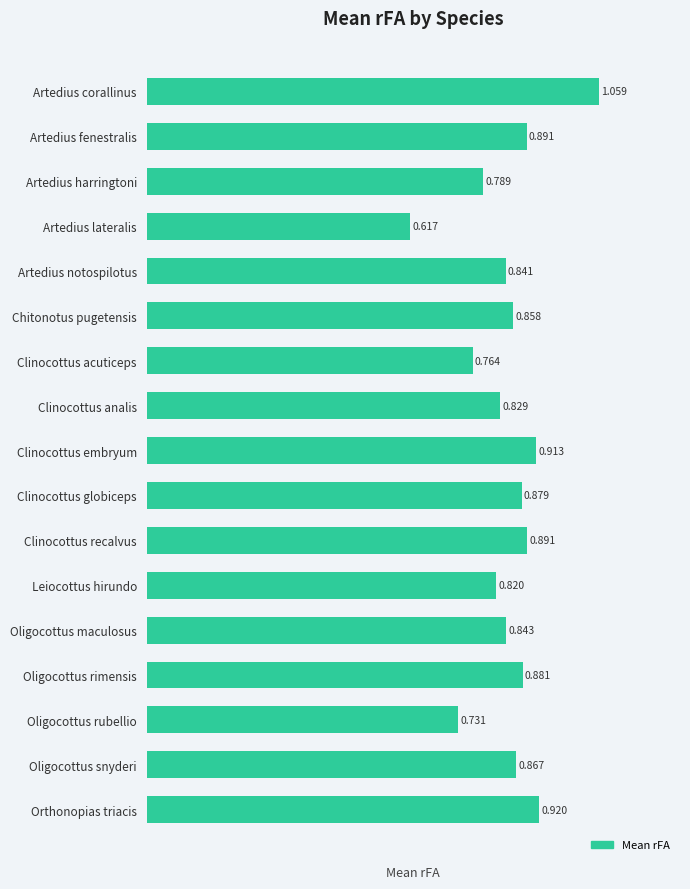

Does the chart contain any negative values?

No